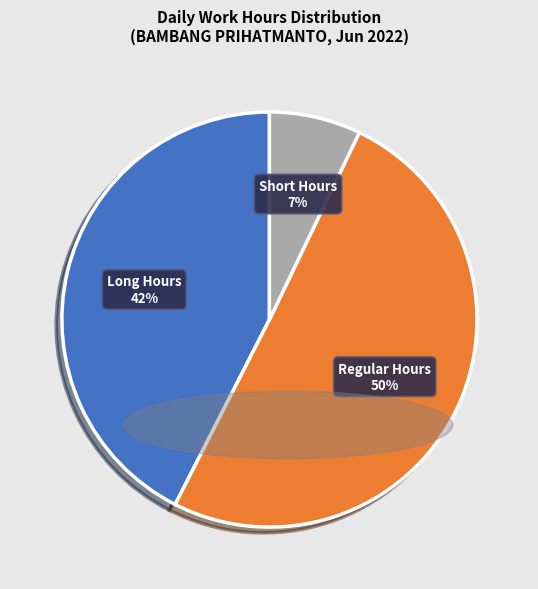

To the nearest percent, what is the average slice percentage?

33%